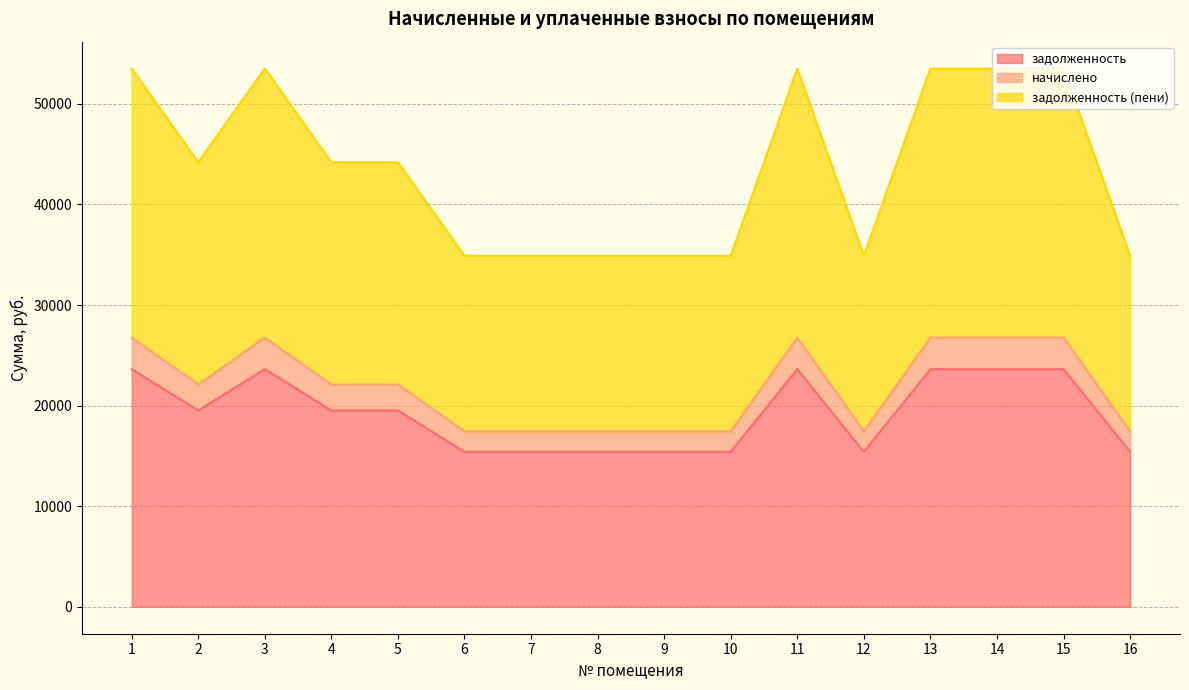

Reading right to left, list all the values displayed in this chart.

задолженность: 15408.0	23625.6	23625.6	23625.6	15408.0	23625.6	15408.0	15408.0	15408.0	15408.0	15408.0	19516.8	19516.8	23625.6	19516.8	23625.6
начислено: 17449.2	26755.4	26755.4	26755.4	17449.2	26755.4	17449.2	17449.2	17449.2	17449.2	17449.2	22102.3	22102.3	26755.4	22102.3	26755.4
задолженность (пени): 34898.4	53510.9	53510.9	53510.9	34898.4	53510.9	34898.4	34898.4	34898.4	34898.4	34898.4	44204.6	44204.6	53510.9	44204.6	53510.9